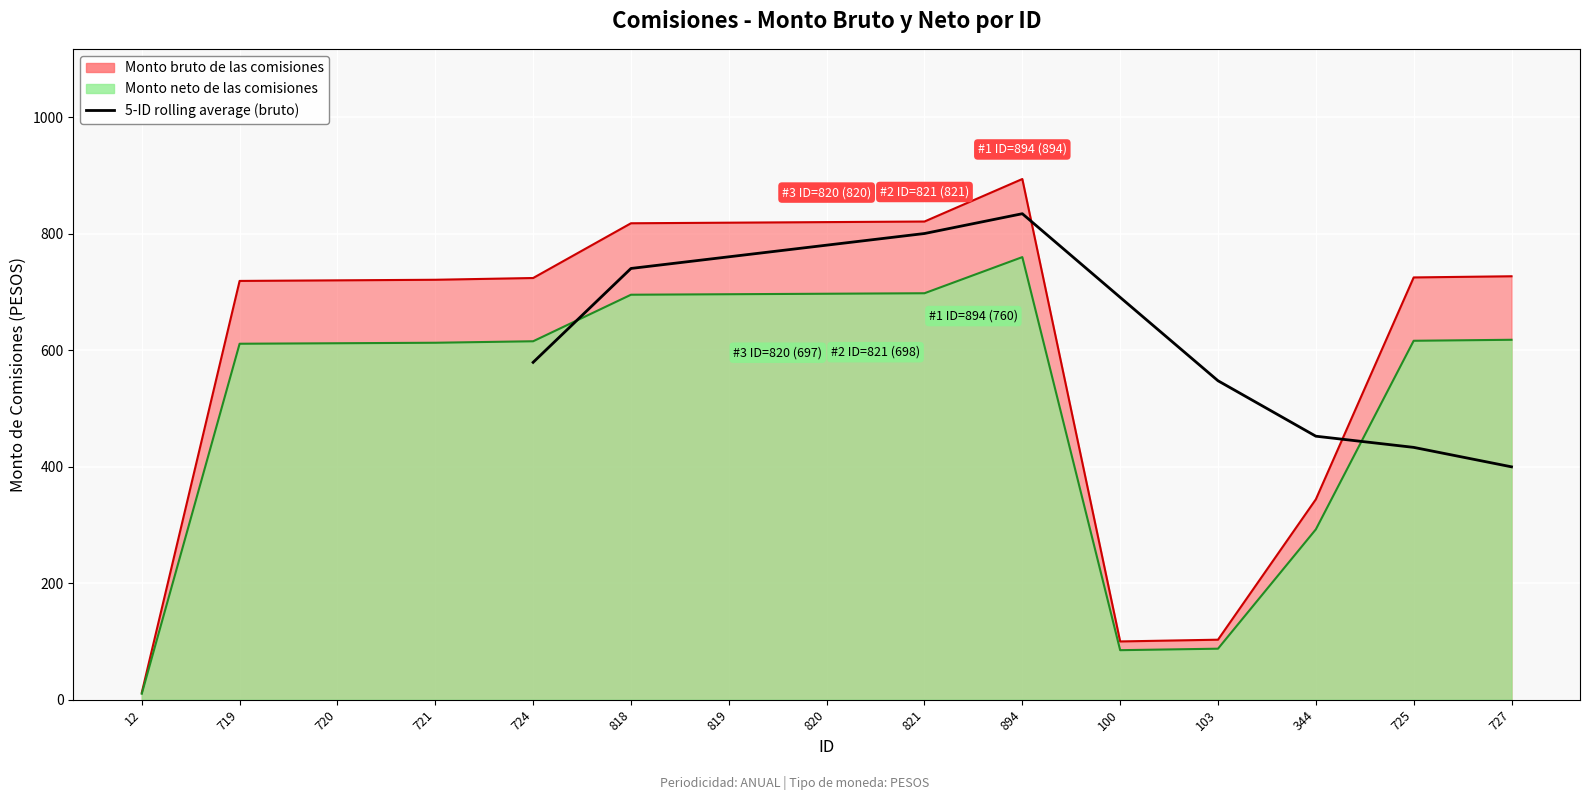

The value at 819 is 1188.5. True or false?

False